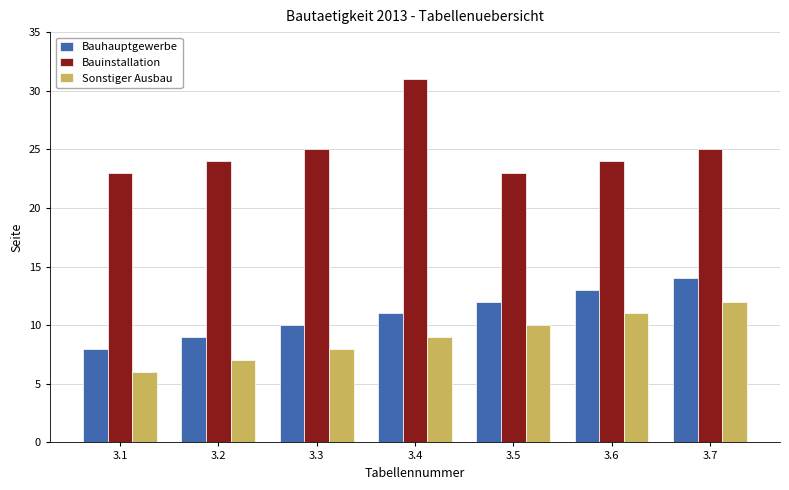

What is the value of the Sonstiger Ausbau bar at the 3rd from the left?

8